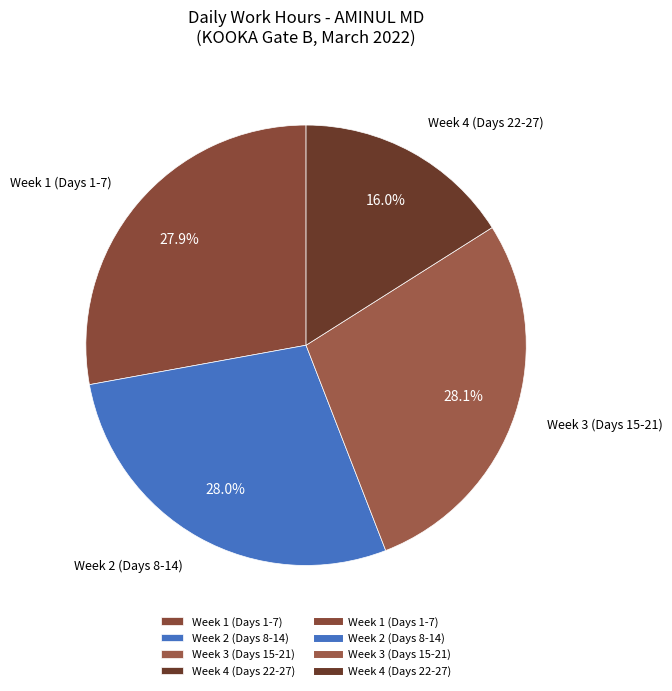

Which category has the smallest portion of the pie?

Week 4 (Days 22-27)